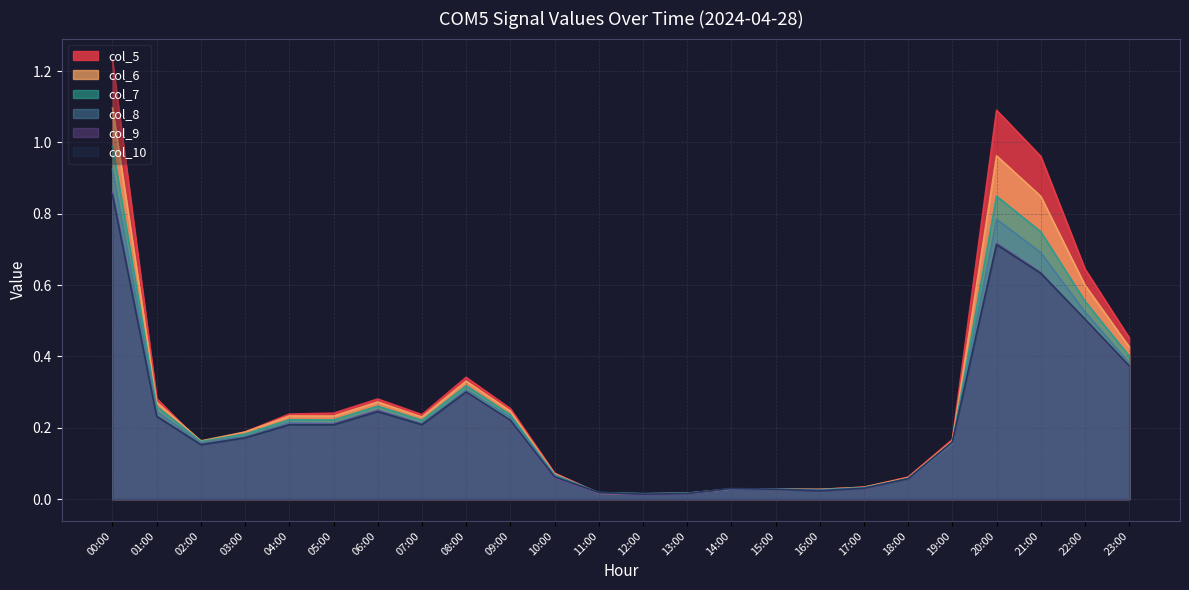

How many data points does each series have?

24